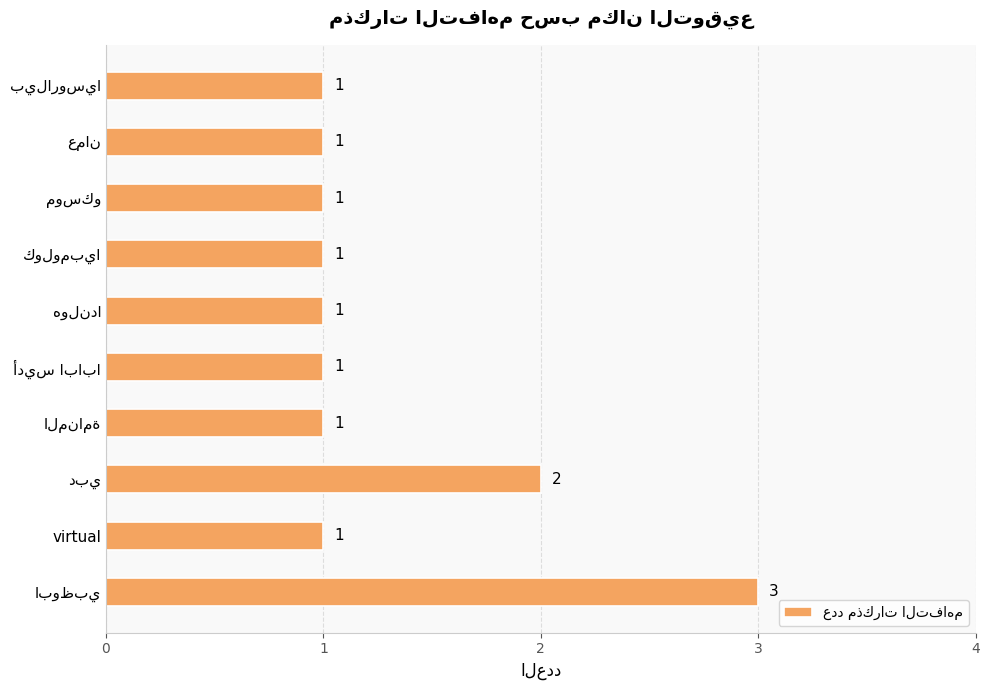

Count the values in the range 1 to 2.

9